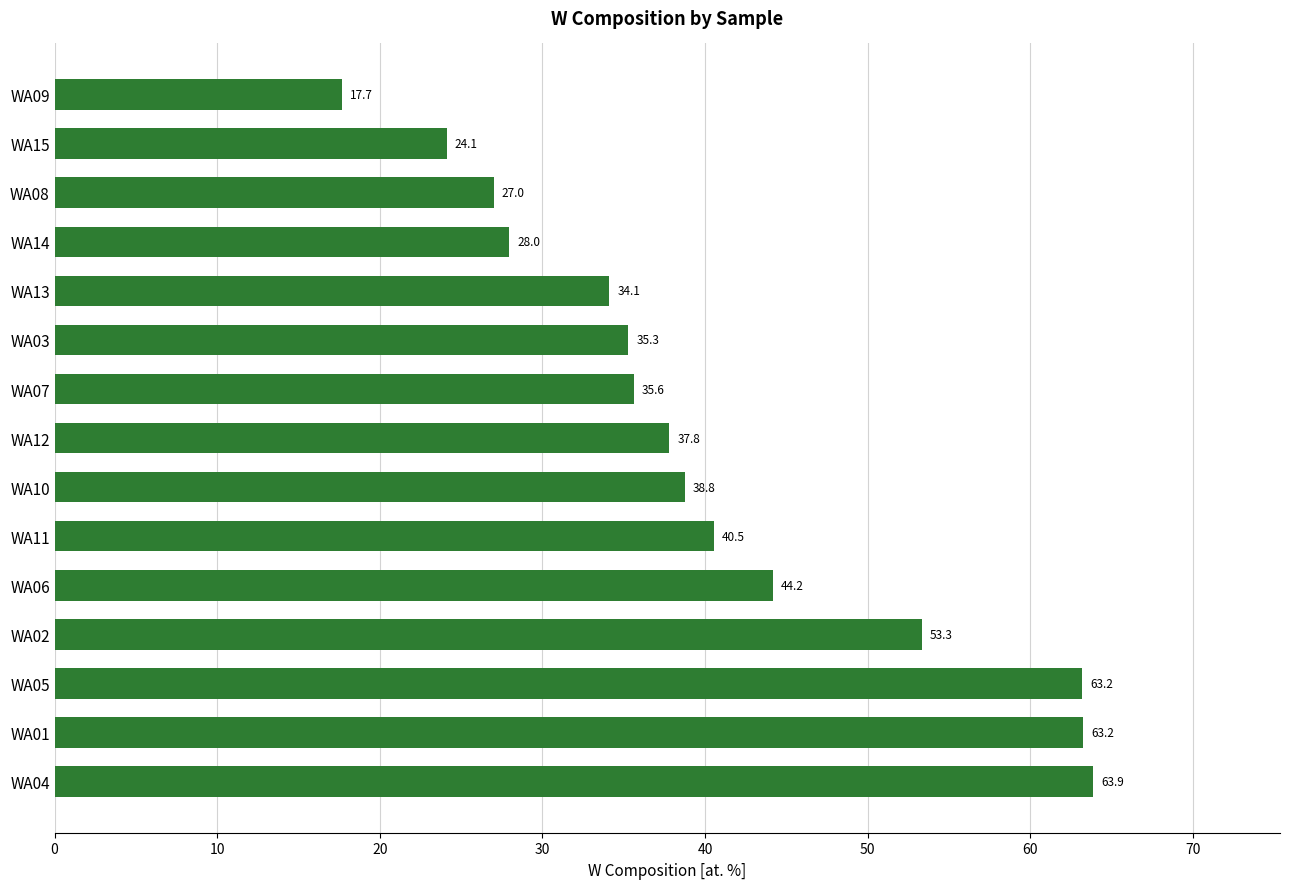

Reading bottom to top, extract all data points from this chart.

63.9	63.2	63.2	53.3	44.2	40.5	38.8	37.8	35.6	35.3	34.1	28.0	27.0	24.1	17.7